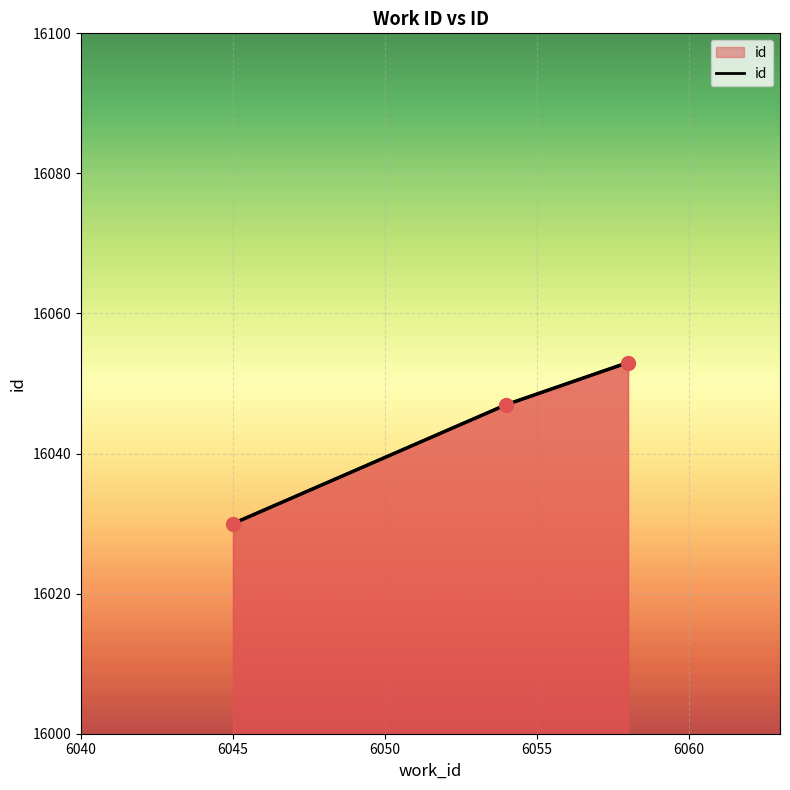

What is the ratio of the value at 6045 to the value at 6058?

1.0